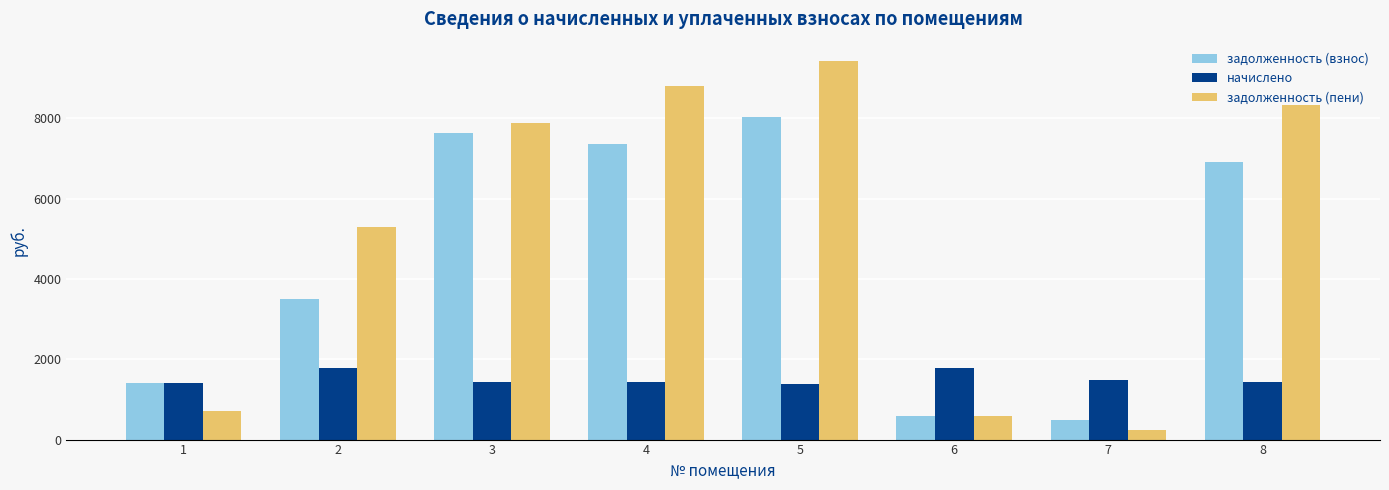

What is the value of the начислено bar at the 3rd from the left?

1445.0